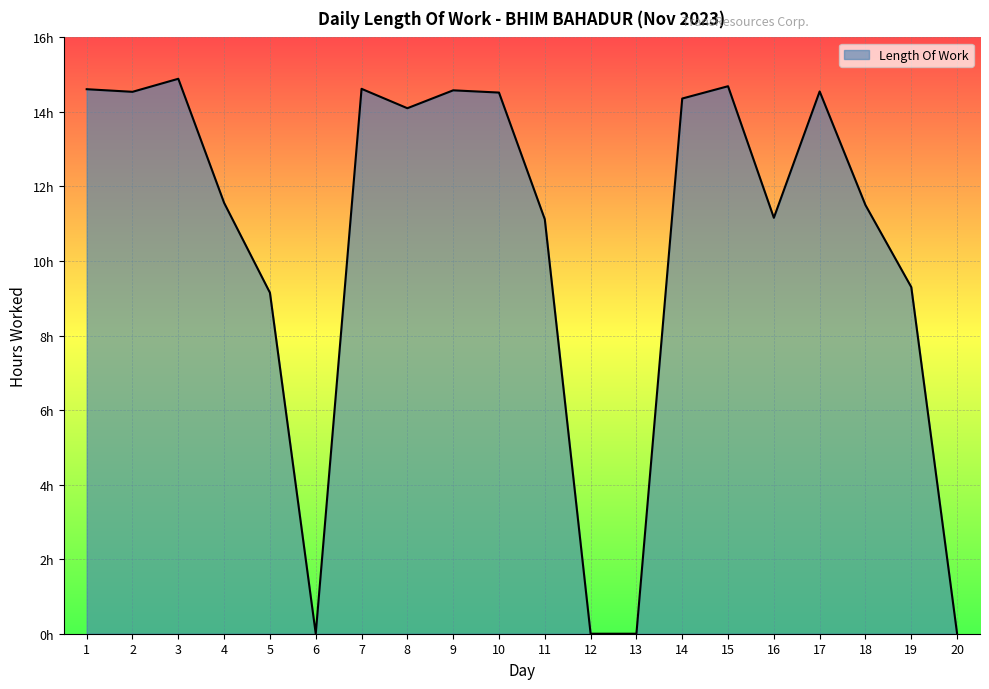

What is the sum of all values?

209.2